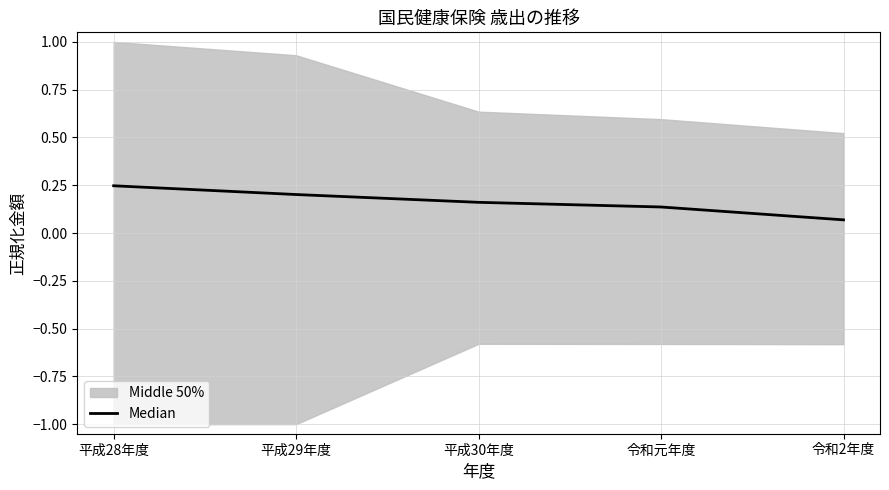

Reading left to right, list all the values displayed in this chart.

平成28年度=0.2	平成29年度=0.2	平成30年度=0.2	令和元年度=0.1	令和2年度=0.1